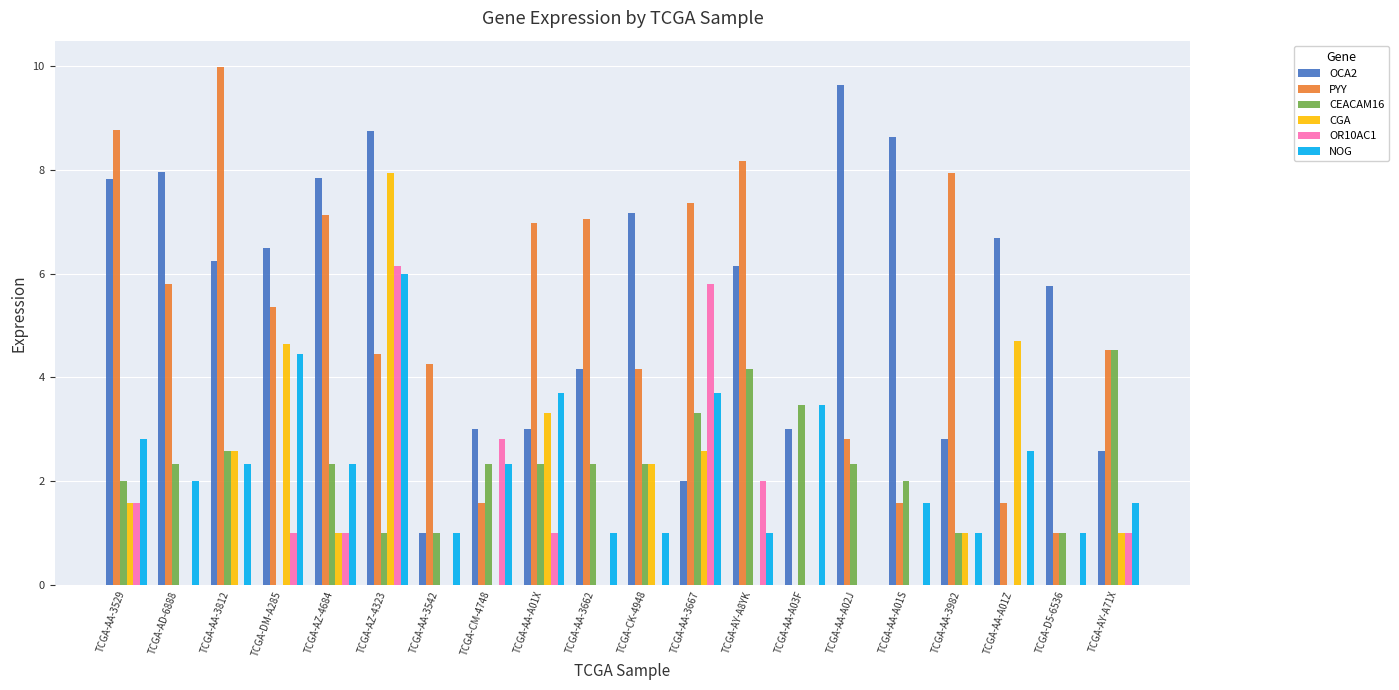

What is the maximum value for NOG?

6.0